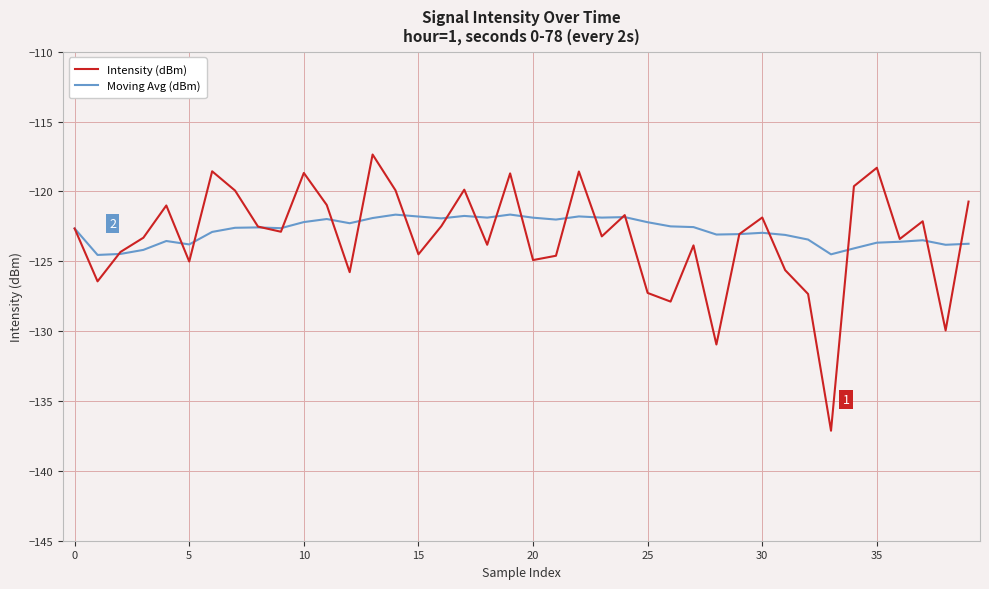

What is the smallest value displayed?

-137.1